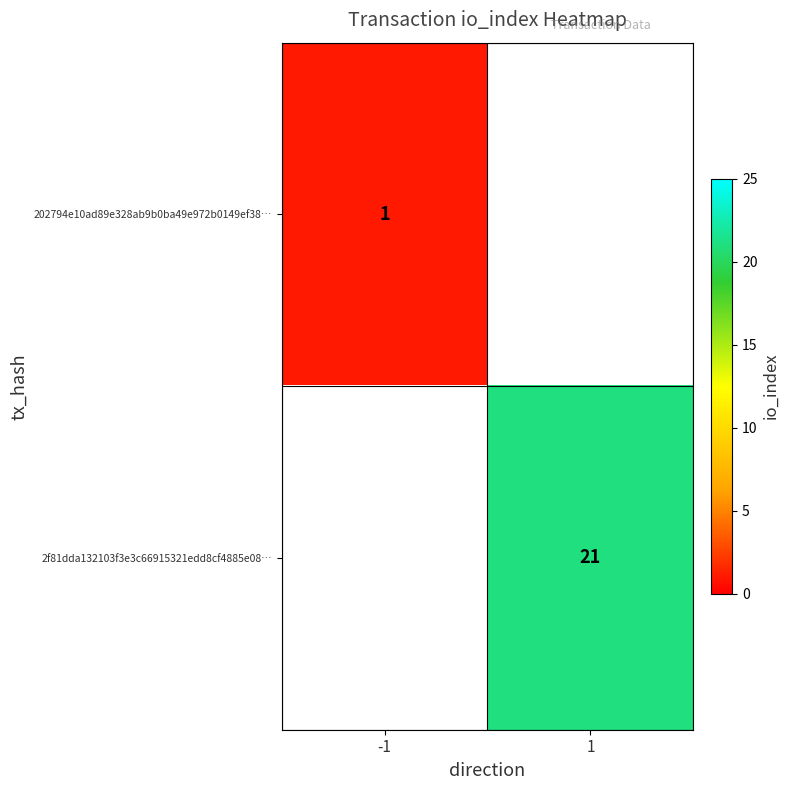

Is the value of 202794e10ad89e328ab9b0ba49e972b0149ef38… at -1 greater than the value of 2f81dda132103f3e3c66915321edd8cf4885e08… at 1?

No